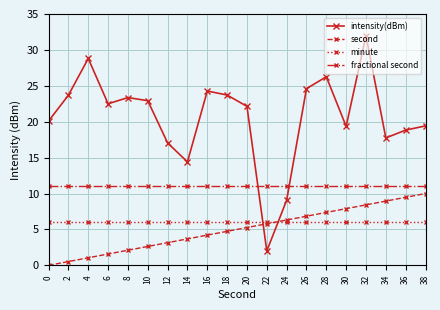

Reading right to left, what are all the values shown in this chart?

intensity(dBm): 38=19.4	36=18.8	34=17.7	32=32.0	30=19.4	28=26.3	26=24.6	24=9.1	22=2.0	20=22.1	18=23.7	16=24.3	14=14.4	12=17.0	10=22.9	8=23.4	6=22.5	4=28.8	2=23.7	0=20.1
second: 38=10.0	36=9.5	34=8.9	32=8.4	30=7.9	28=7.4	26=6.8	24=6.3	22=5.8	20=5.3	18=4.7	16=4.2	14=3.7	12=3.2	10=2.6	8=2.1	6=1.6	4=1.1	2=0.5	0=0.0
minute: 38=6.0	36=6.0	34=6.0	32=6.0	30=6.0	28=6.0	26=6.0	24=6.0	22=6.0	20=6.0	18=6.0	16=6.0	14=6.0	12=6.0	10=6.0	8=6.0	6=6.0	4=6.0	2=6.0	0=6.0
fractional second: 38=11.0	36=11.0	34=11.0	32=11.0	30=11.0	28=11.0	26=11.0	24=11.0	22=11.0	20=11.0	18=11.0	16=11.0	14=11.0	12=11.0	10=11.0	8=11.0	6=11.0	4=11.0	2=11.0	0=11.0